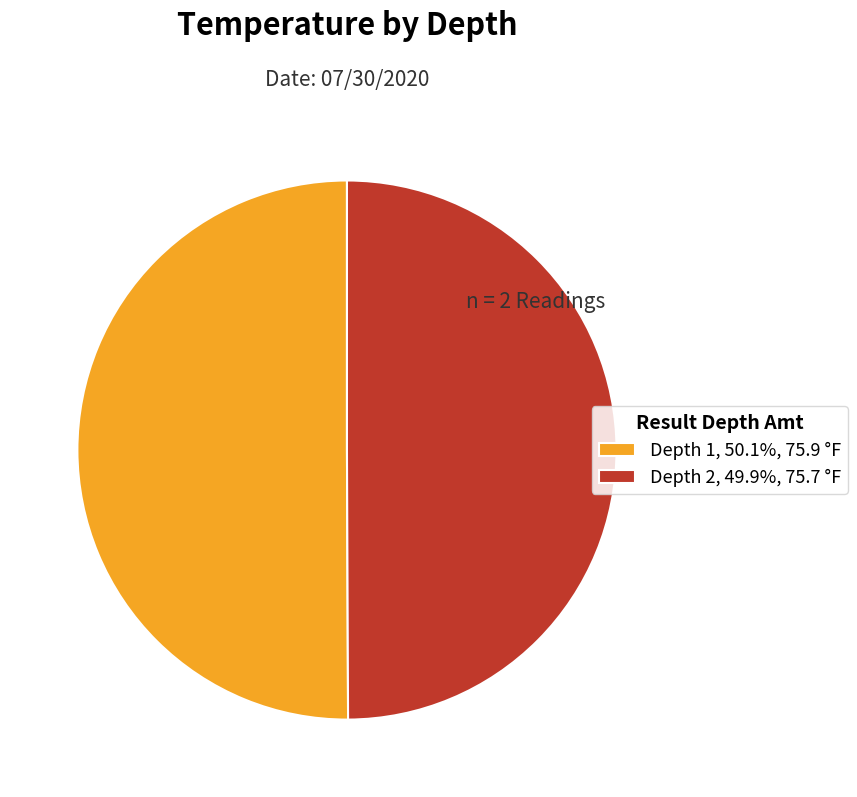

Is the sum of Depth 2, 49.9%, 75.7 °F and Depth 1, 50.1%, 75.9 °F greater than half?

Yes